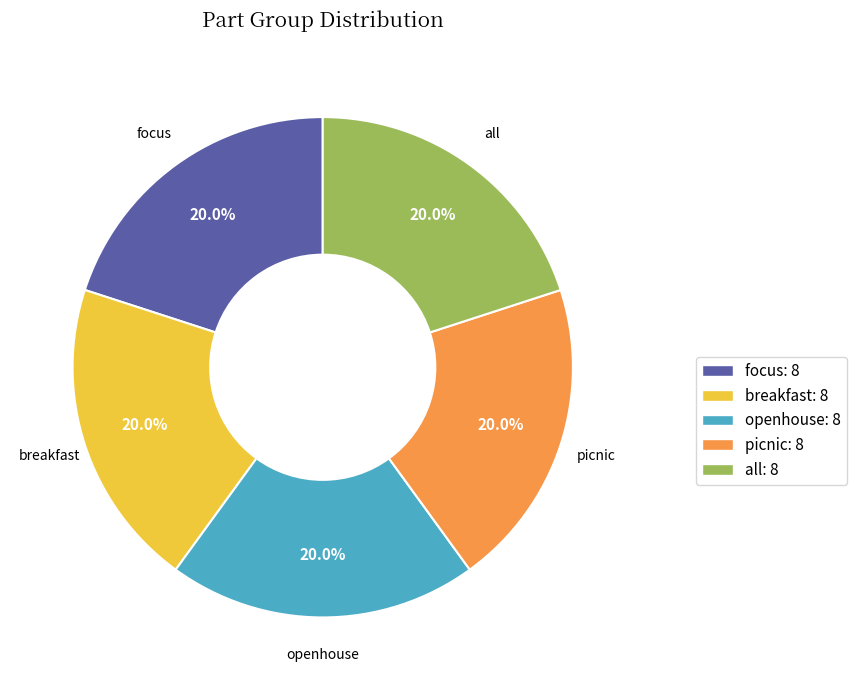

Is there any slice that represents more than half of the pie?

No